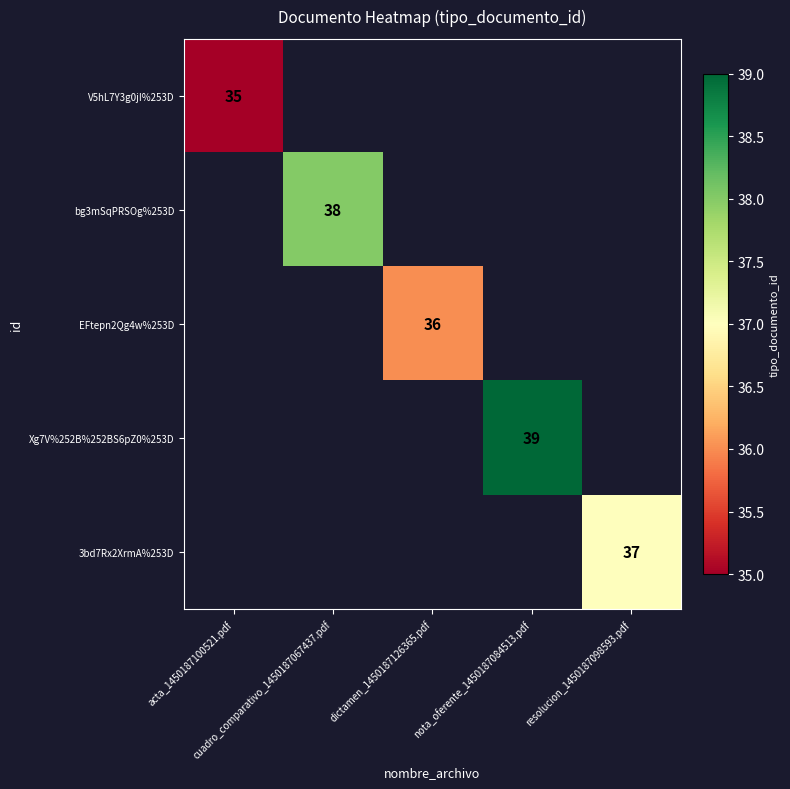

True or false: Xg7V%252B%252BS6pZ0%253D has a value of -26 at acta_1450187100521.pdf.

False